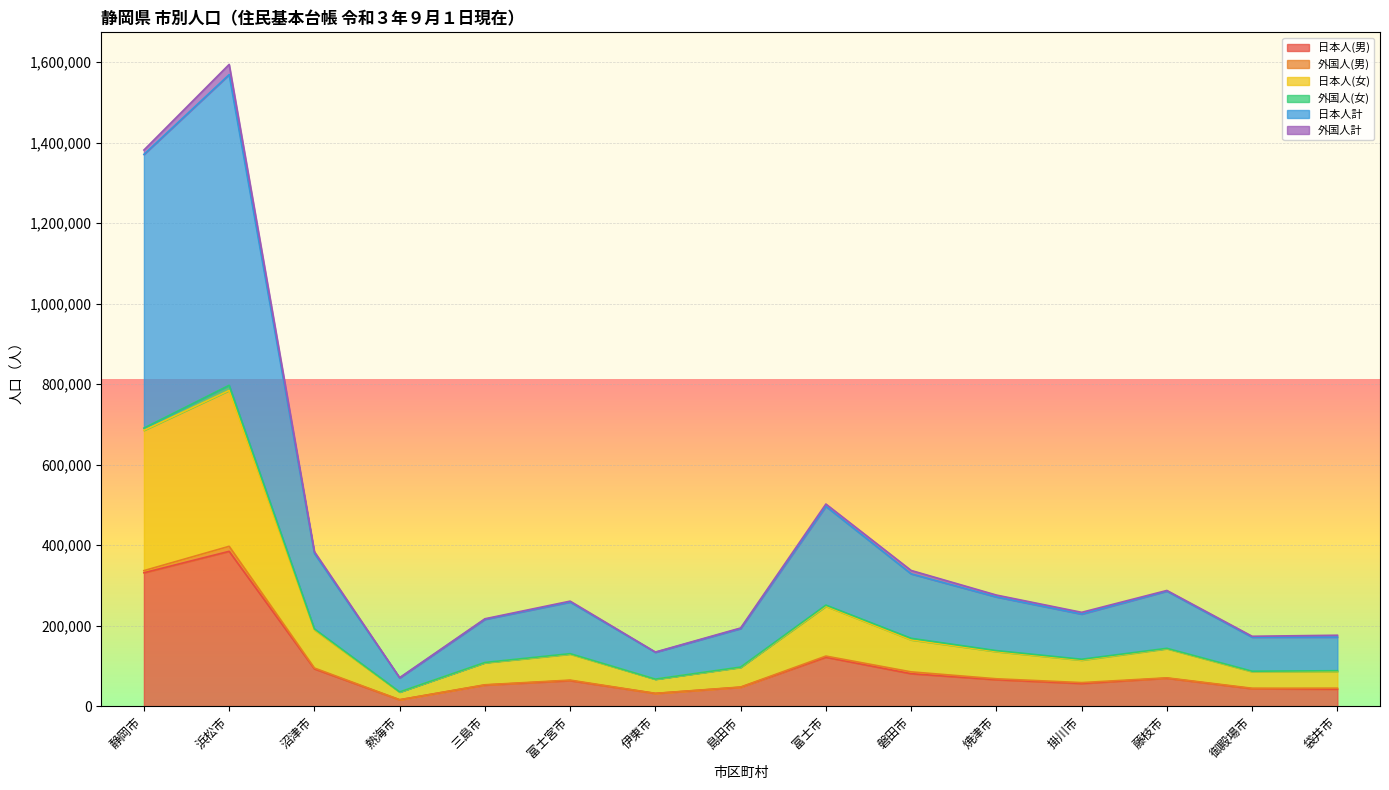

The value of 日本人(男) at 富士宮市 is 63587. True or false?

True